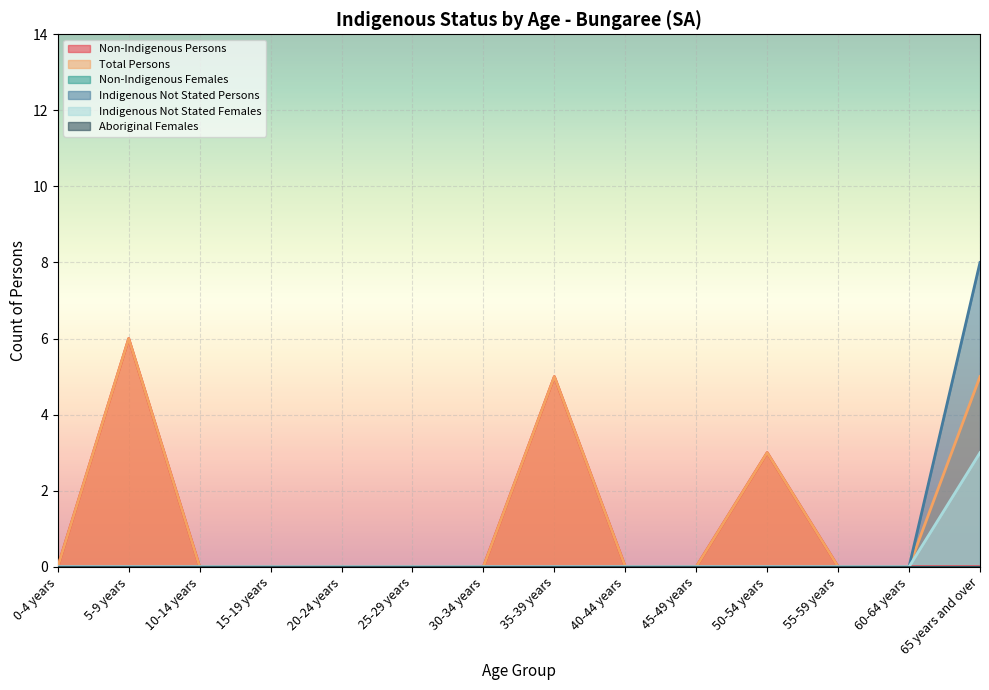

True or false: Non-Indigenous Persons has a value of -3 at 45-49 years.

False